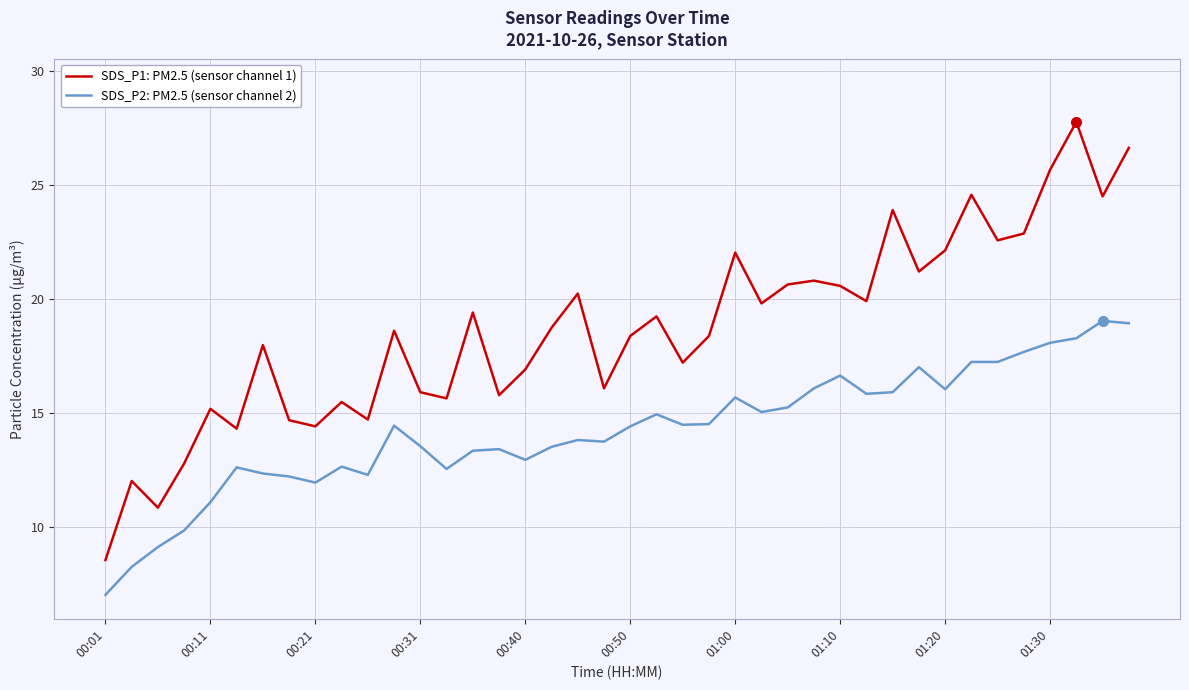

Which series has the largest total across all categories?

SDS_P1: PM2.5 (sensor channel 1)